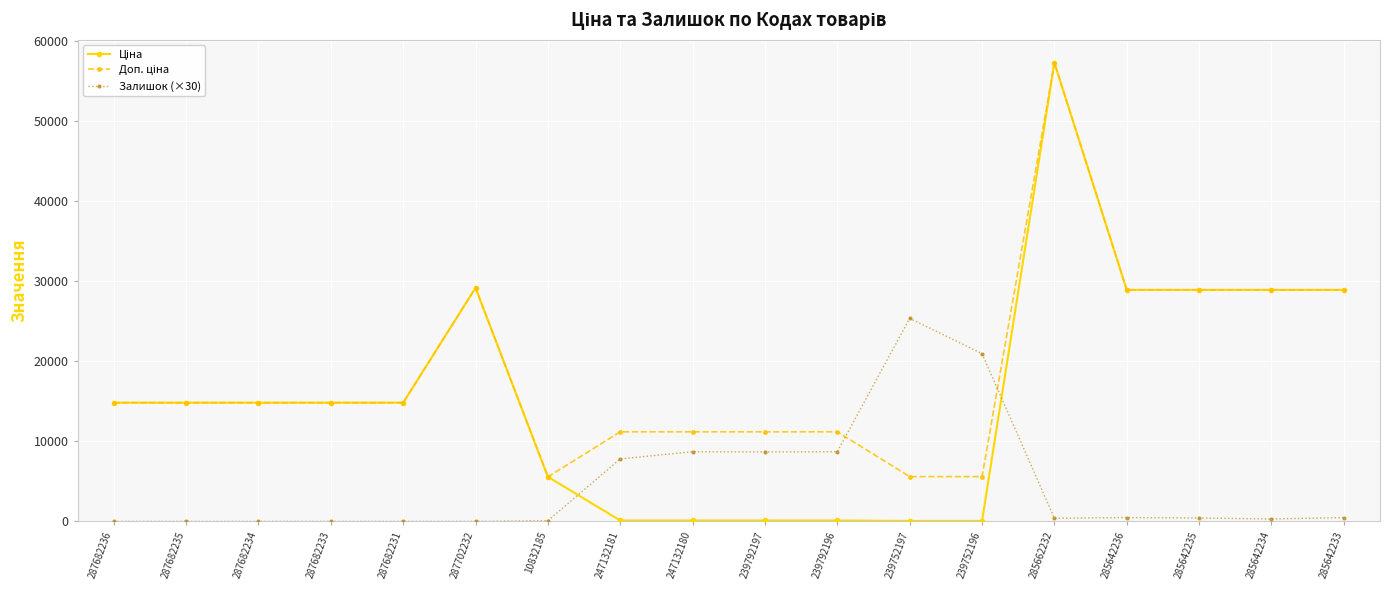

Count the number of categories in the chart.

18